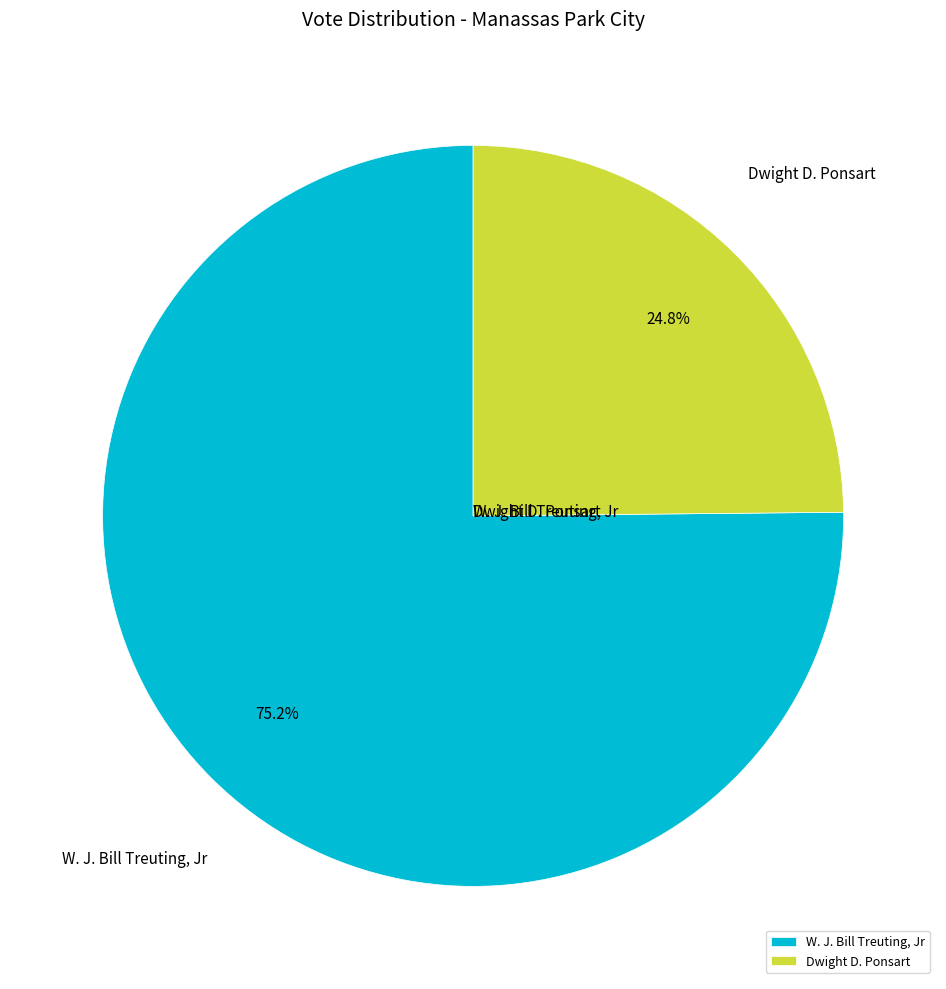

Combined, do Dwight D. Ponsart and W. J. Bill Treuting, Jr account for over 50%?

Yes